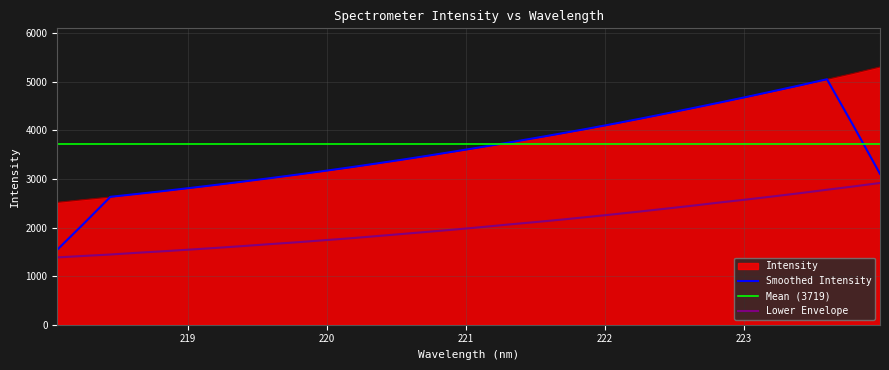

How many values exceed 3656?

16